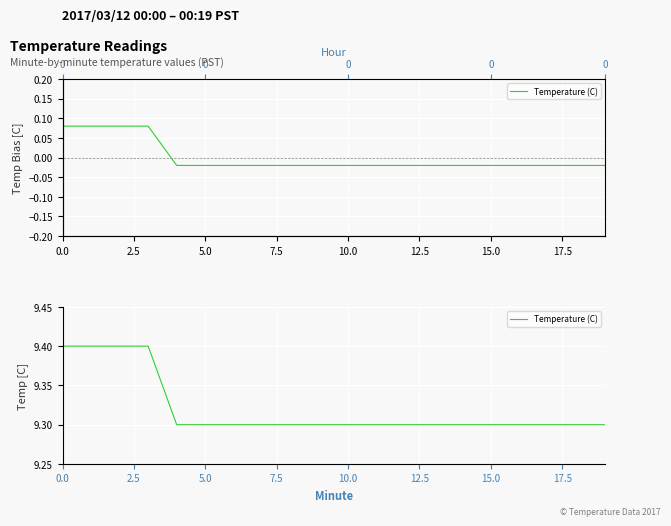

Between 14 and 19, which is larger?

14